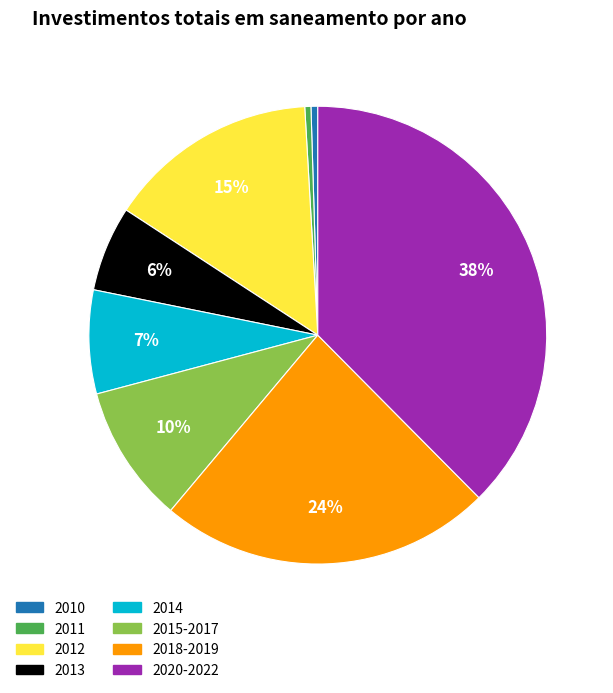

Is there any slice that represents more than half of the pie?

No